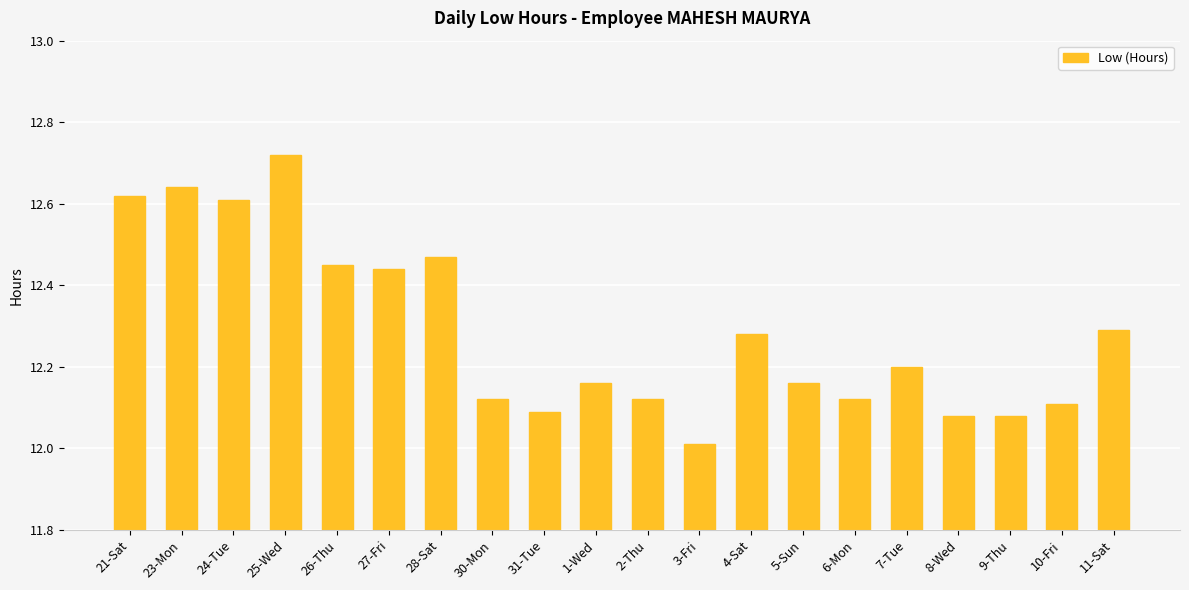

What is the sum of all values?

245.8